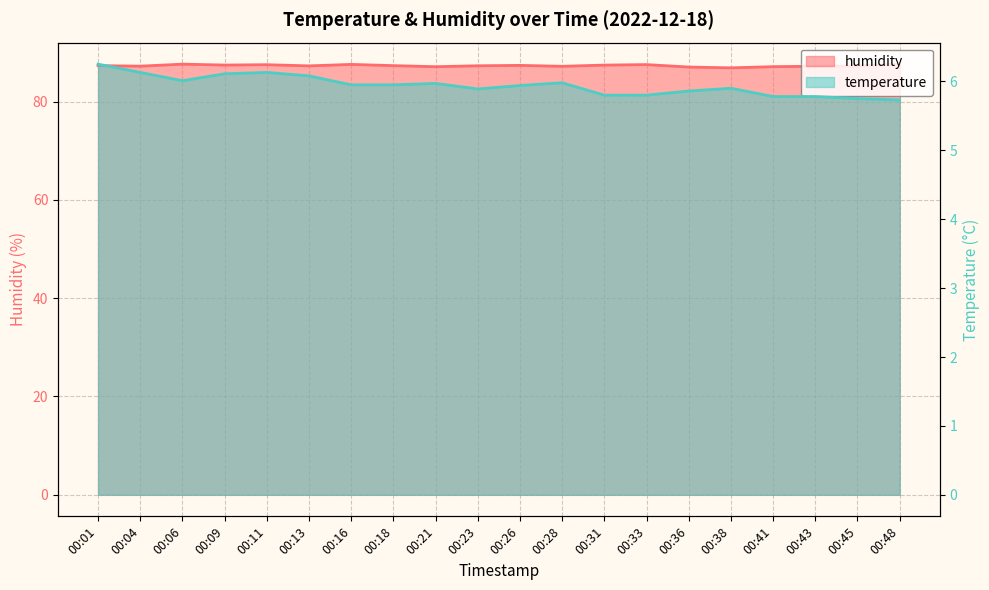

True or false: humidity and temperature cross at least once.

False